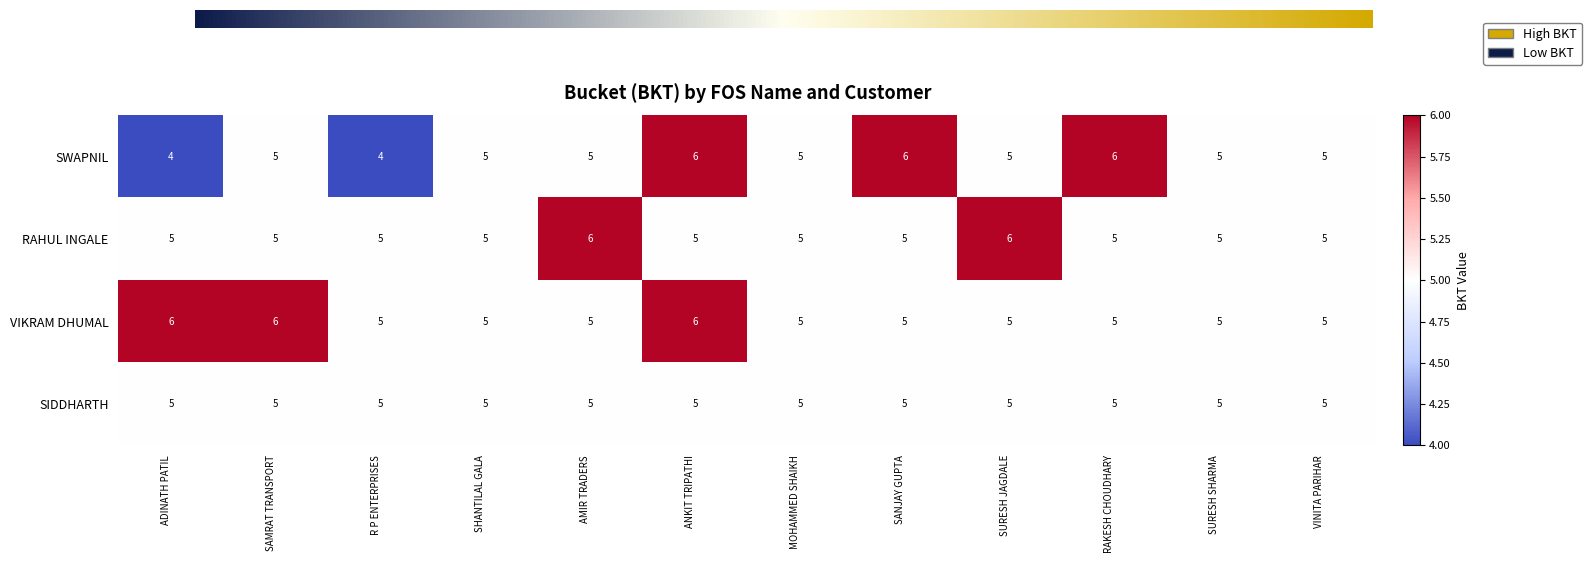

At which category is the sum across all series the highest?

ANKIT TRIPATHI